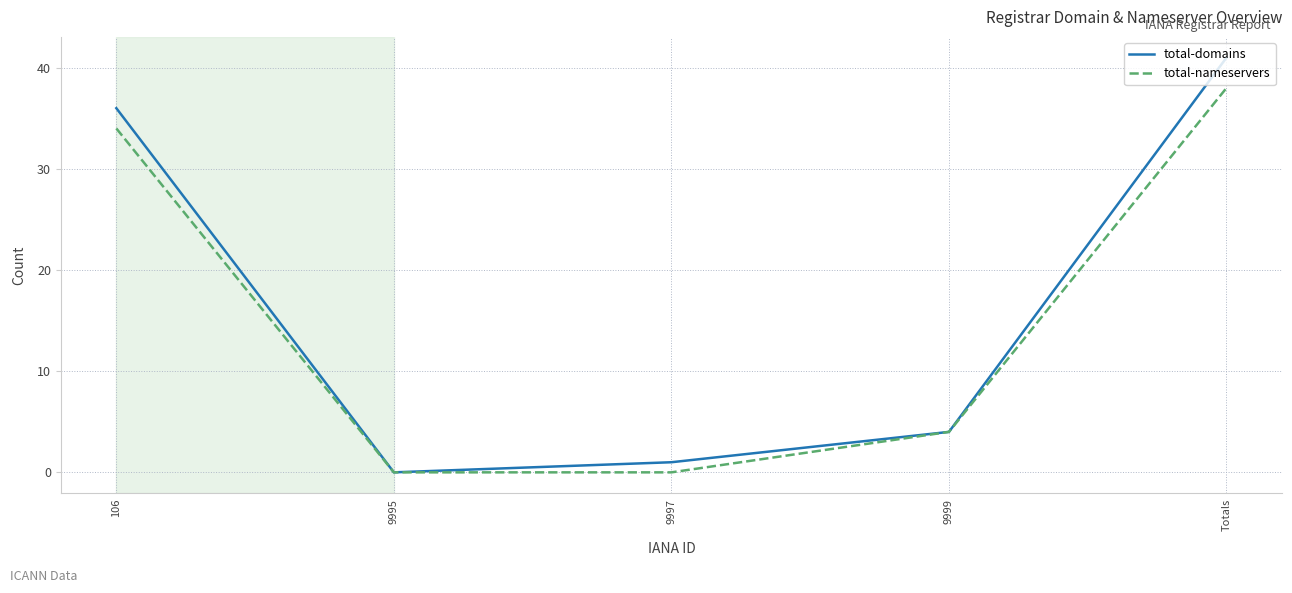

Reading left to right, what are all the values shown in this chart?

total-domains: 106=36	9995=0	9997=1	9999=4	Totals=41
total-nameservers: 106=34	9995=0	9997=0	9999=4	Totals=38